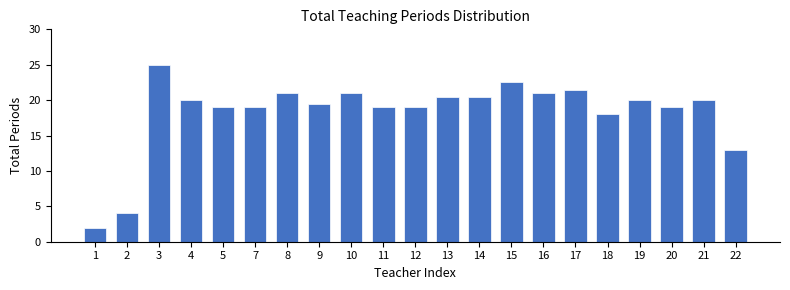

Reading left to right, extract all data points from this chart.

1=2.0	2=4.0	3=25.0	4=20.0	5=19.0	7=19.0	8=21.0	9=19.5	10=21.0	11=19.0	12=19.0	13=20.5	14=20.5	15=22.5	16=21.0	17=21.5	18=18.0	19=20.0	20=19.0	21=20.0	22=13.0